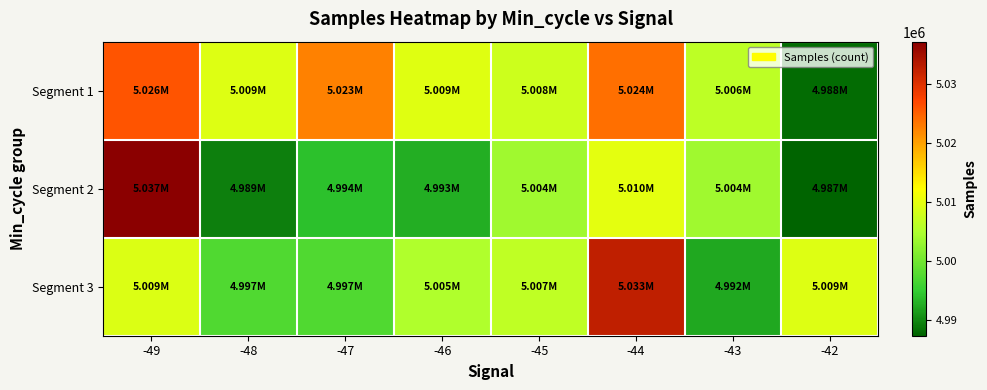

Reading left to right, list all the values displayed in this chart.

Segment 1: -49=5026075	-48=5009328	-47=5022524	-46=5009422	-45=5007710	-44=5023900	-43=5006247	-42=4988021
Segment 2: -49=5037249	-48=4989460	-47=4994107	-46=4992759	-45=5003894	-44=5009874	-43=5003843	-42=4987319
Segment 3: -49=5009064	-48=4997290	-47=4997459	-46=5005205	-45=5006583	-44=5032688	-43=4992326	-42=5009278